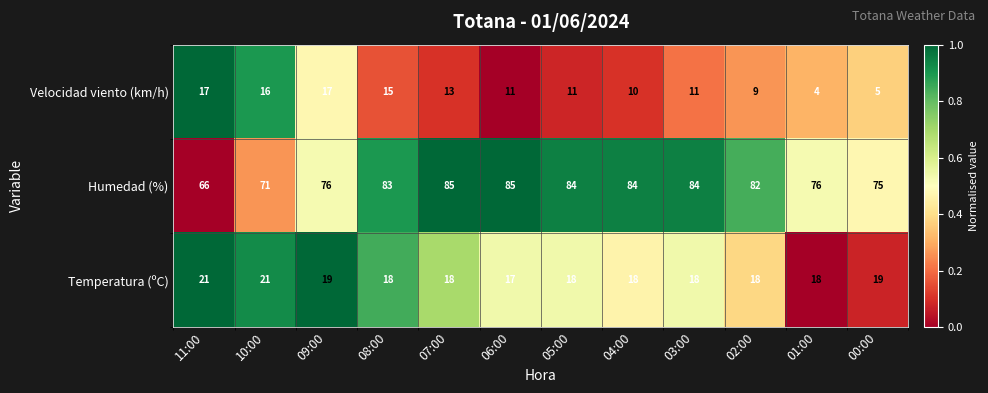

Read the Temperatura (ºC) value at 10:00.

21